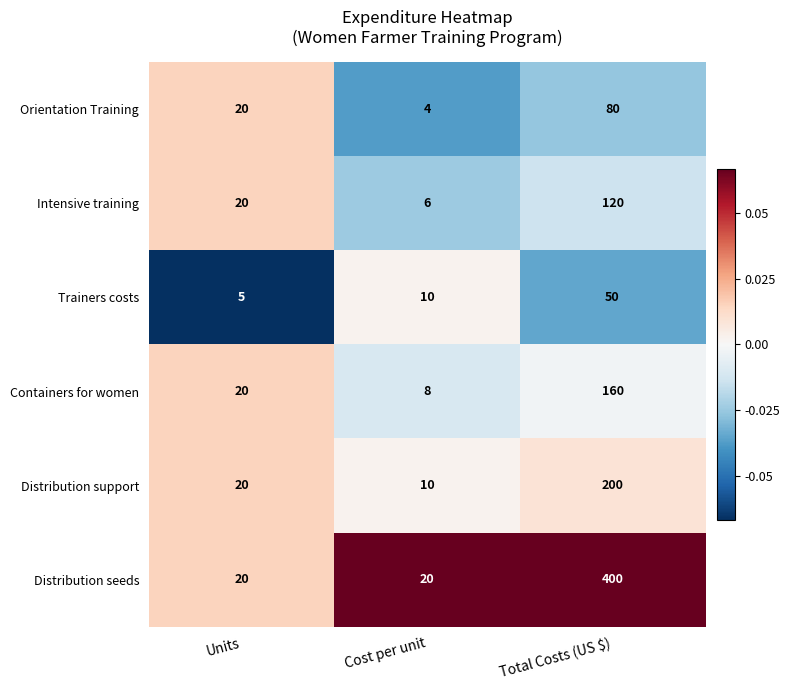

What is the difference between the maximum and minimum values in the Trainers costs series?

45